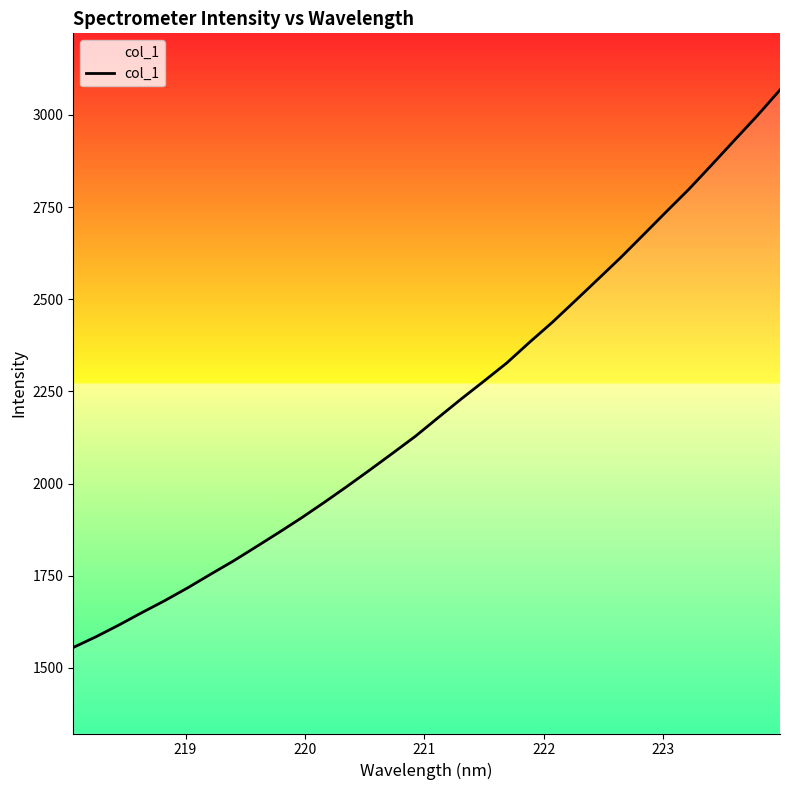

What is the minimum value shown in the chart?

1555.5